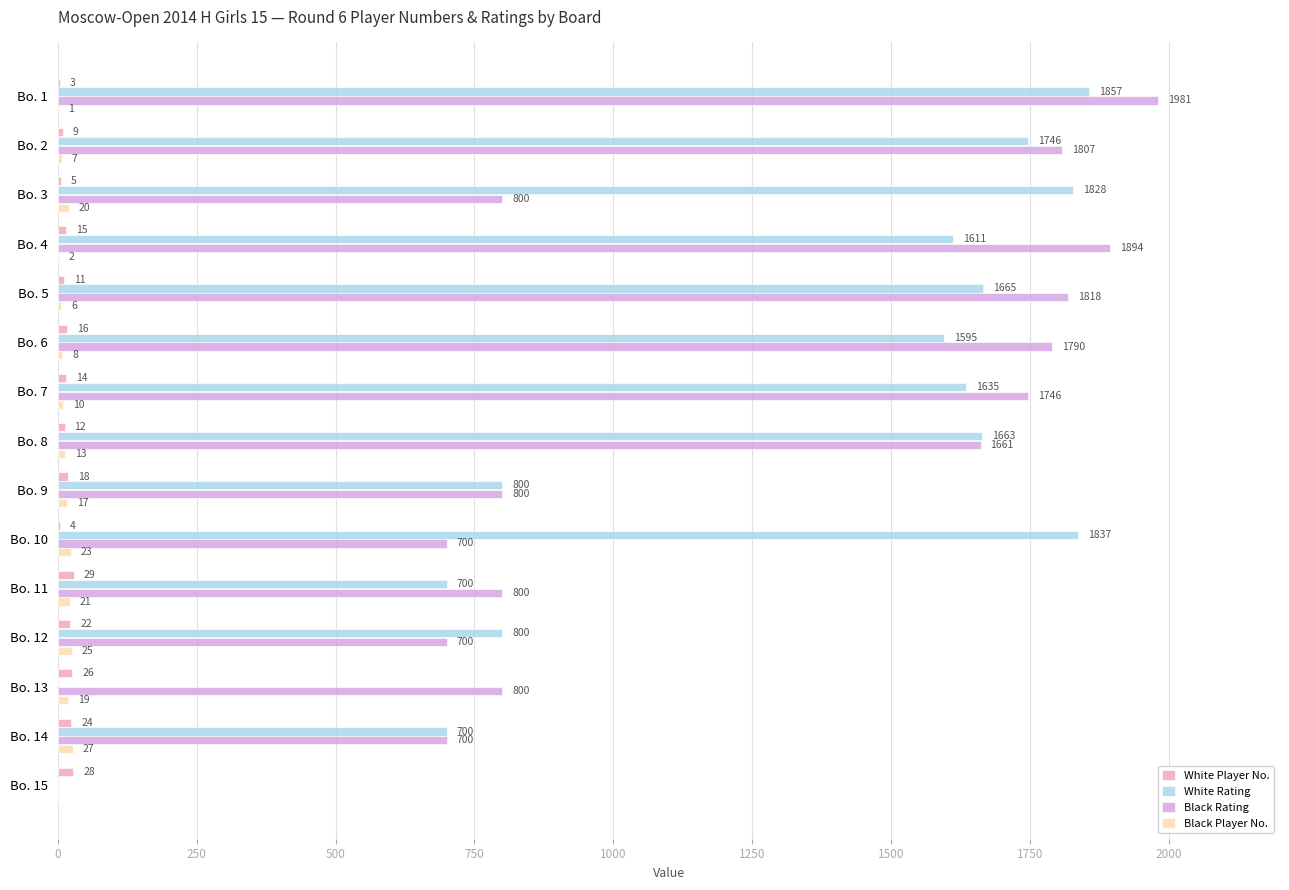

At which label does Black Player No. reach its peak?

Bo. 14